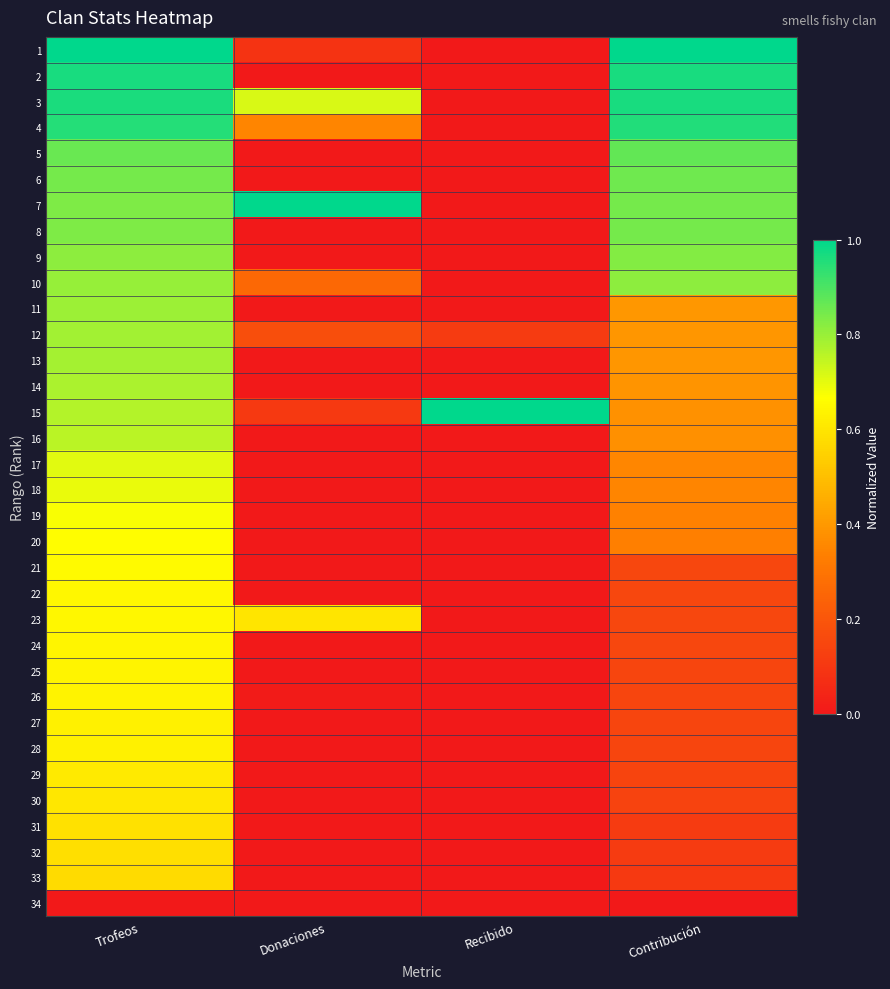

Rank the series at Trofeos from highest to lowest value.

1, 2, 3, 4, 5, 6, 7, 8, 9, 10, 11, 12, 13, 14, 15, 16, 17, 18, 19, 20, 21, 22, 23, 24, 25, 26, 27, 28, 29, 30, 31, 32, 33, 34